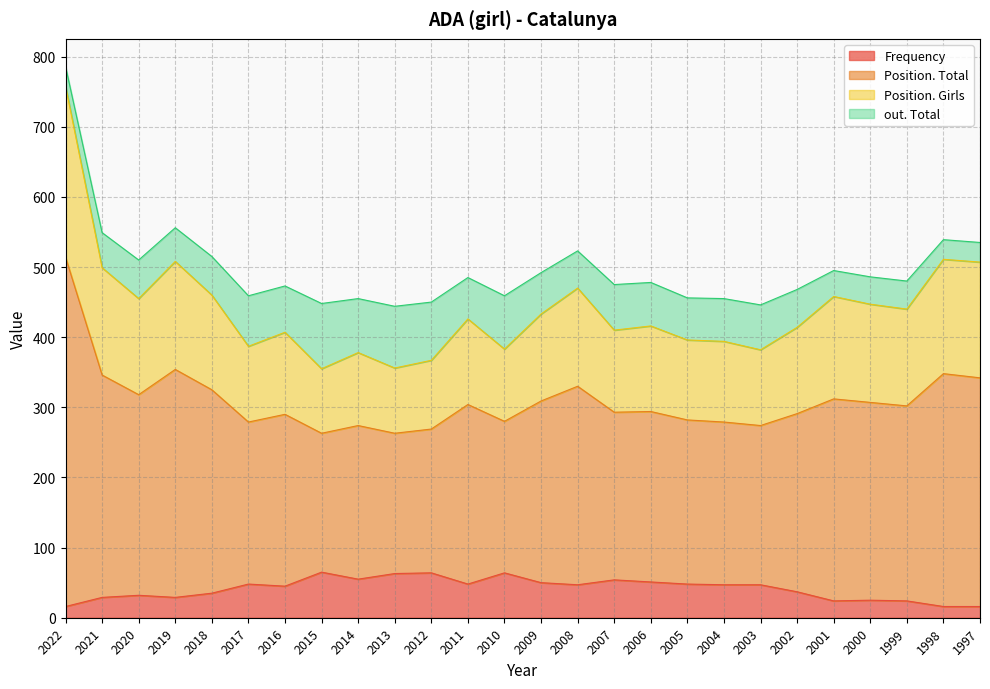

At which category does Position. Total reach its first local peak?

2019